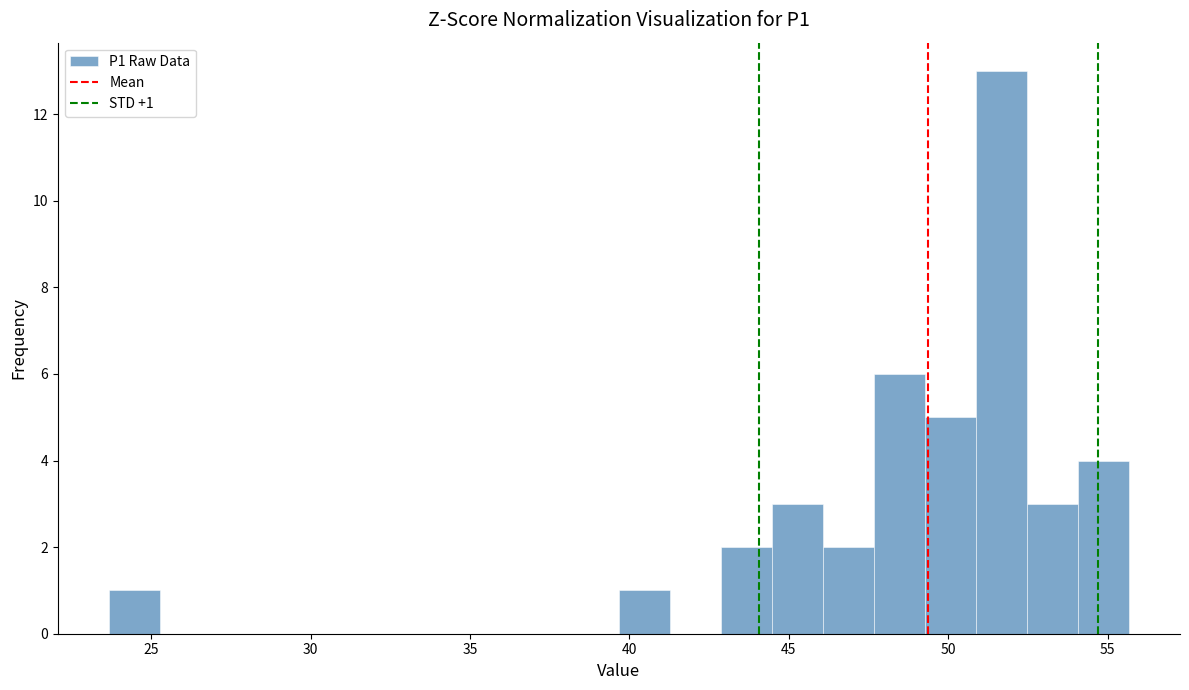

Around what value on the x-axis is the tallest bar? Give the approximate position of its centre, as read against the axis.

51.5